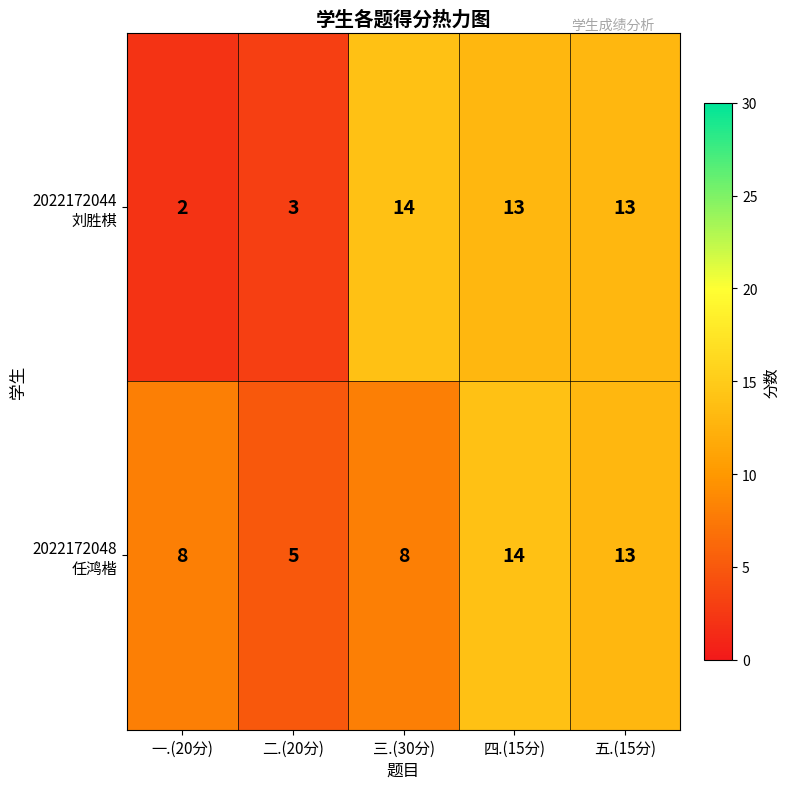

At how many categories does at least one series exceed 10?

3